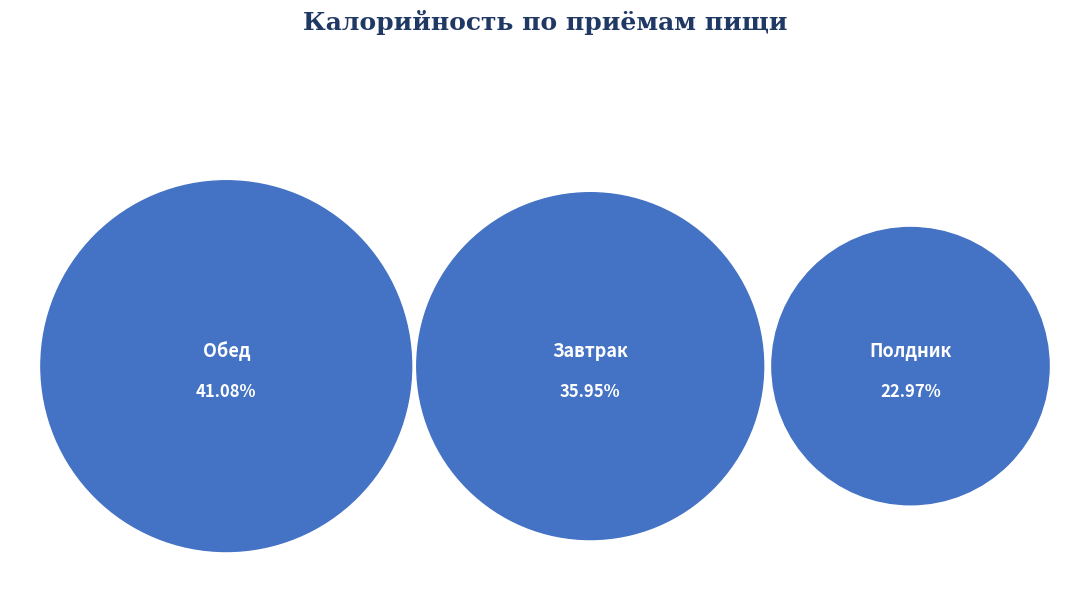

Combined, do Обед and Полдник account for over 50%?

Yes